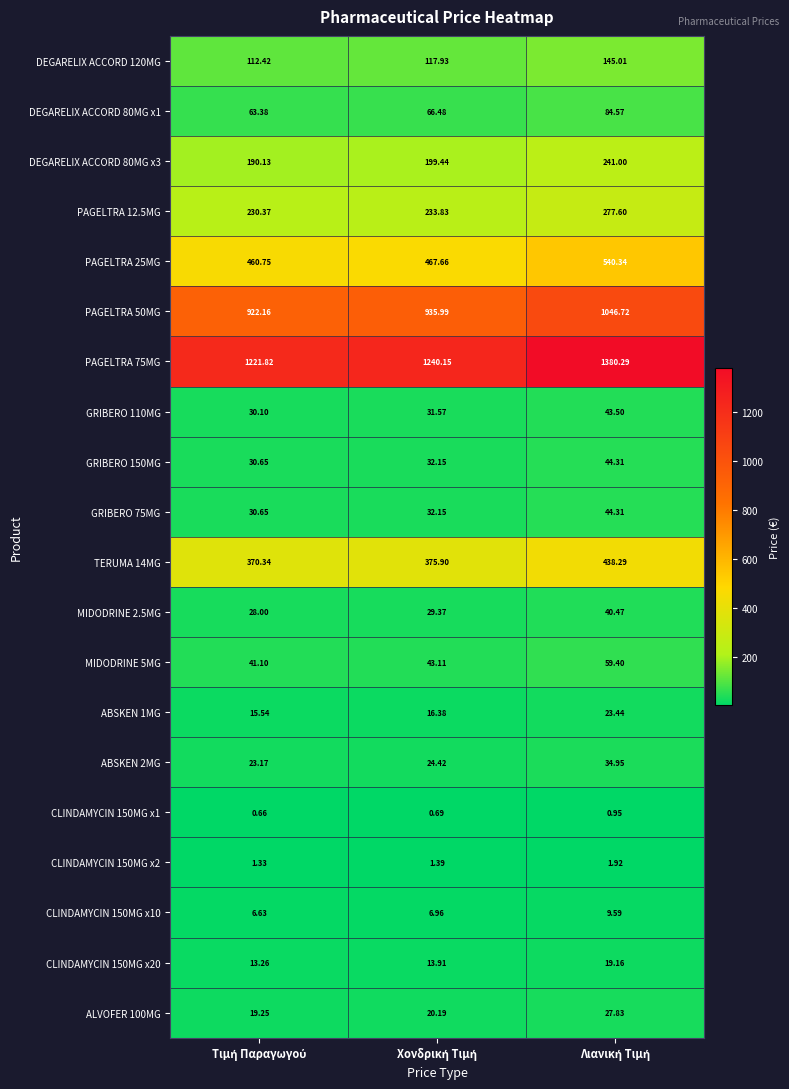

Rank the series at Λιανική Τιμή from highest to lowest value.

PAGELTRA 75MG, PAGELTRA 50MG, PAGELTRA 25MG, TERUMA 14MG, PAGELTRA 12.5MG, DEGARELIX ACCORD 80MG x3, DEGARELIX ACCORD 120MG, DEGARELIX ACCORD 80MG x1, MIDODRINE 5MG, GRIBERO 150MG, GRIBERO 75MG, GRIBERO 110MG, MIDODRINE 2.5MG, ABSKEN 2MG, ALVOFER 100MG, ABSKEN 1MG, CLINDAMYCIN 150MG x20, CLINDAMYCIN 150MG x10, CLINDAMYCIN 150MG x2, CLINDAMYCIN 150MG x1